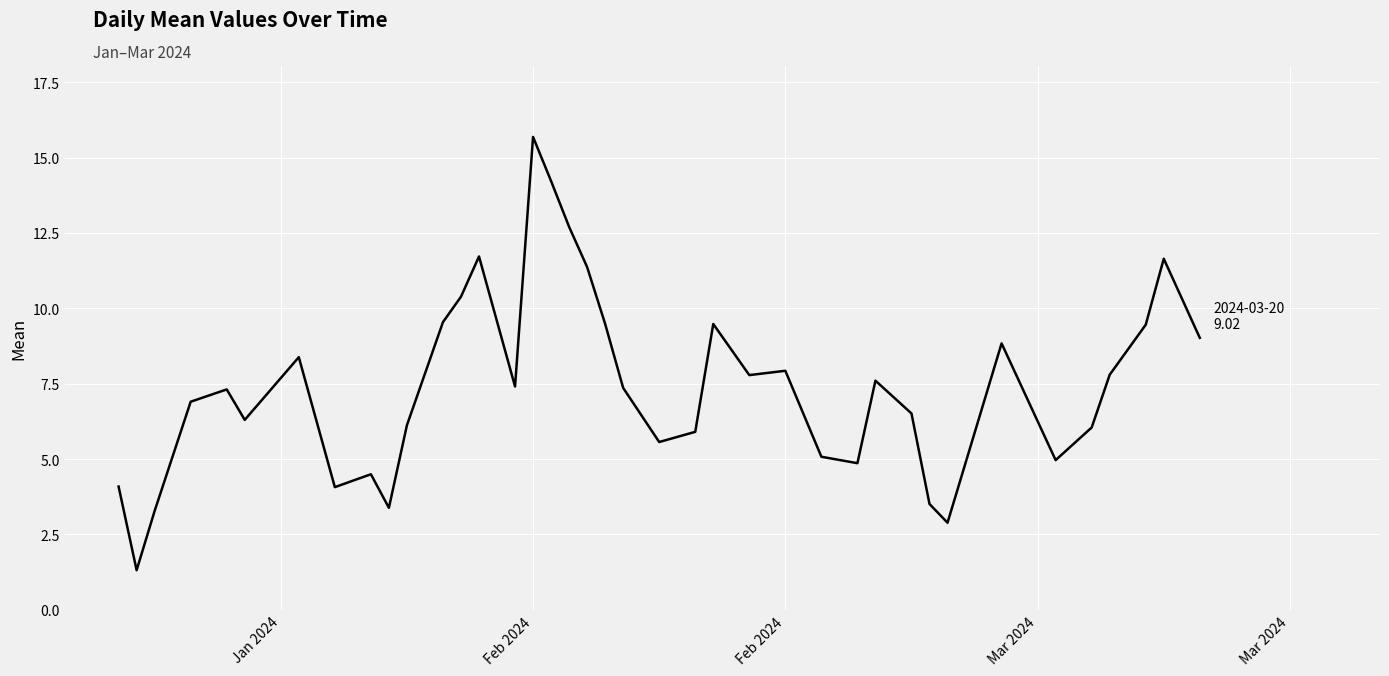

What is the difference between the maximum and minimum values?

14.4